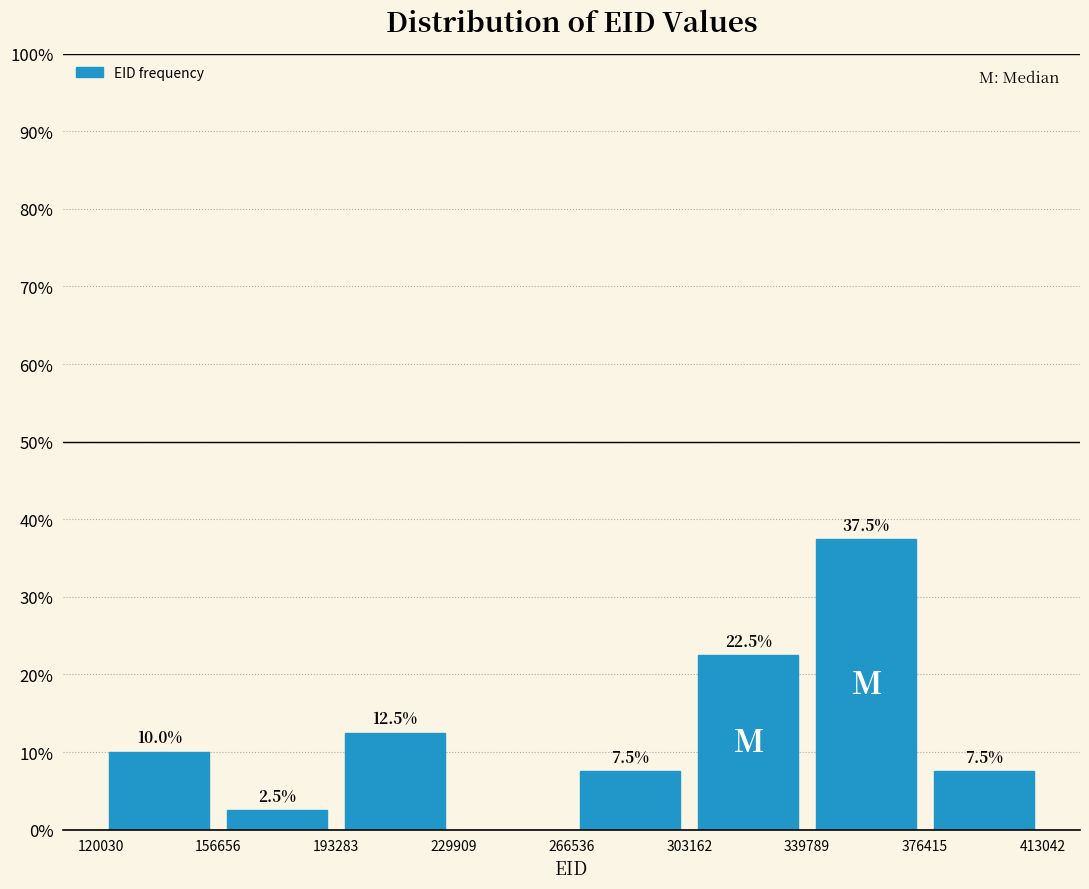

Over which range of the x-axis is the bar tallest?

339789 to 376415